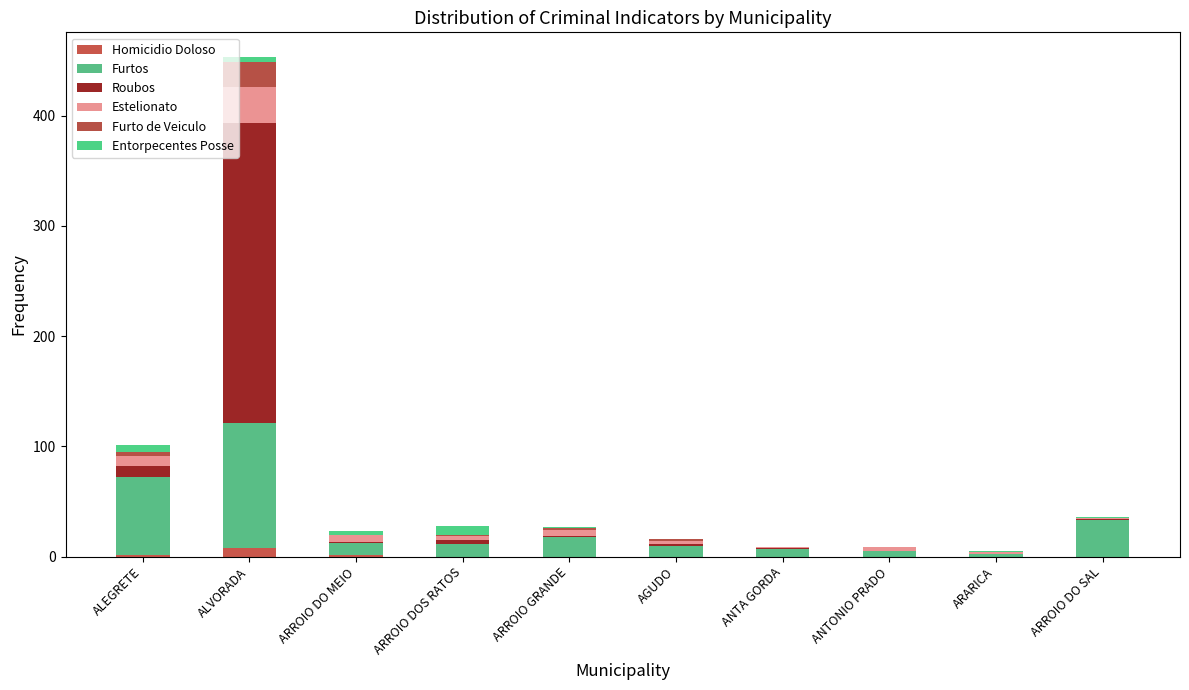

What is the label of the 8th bar from the left?

ANTONIO PRADO